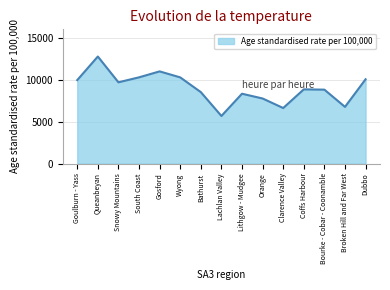

What is the approximate value at Clarence Valley, to the nearest 10?

6620